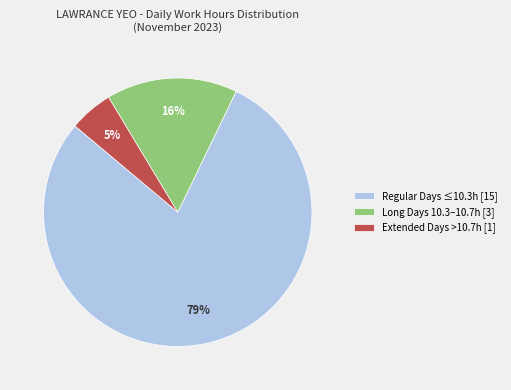

Rank the categories by value from highest to lowest.

Regular Days ≤10.3h [15], Long Days 10.3–10.7h [3], Extended Days >10.7h [1]